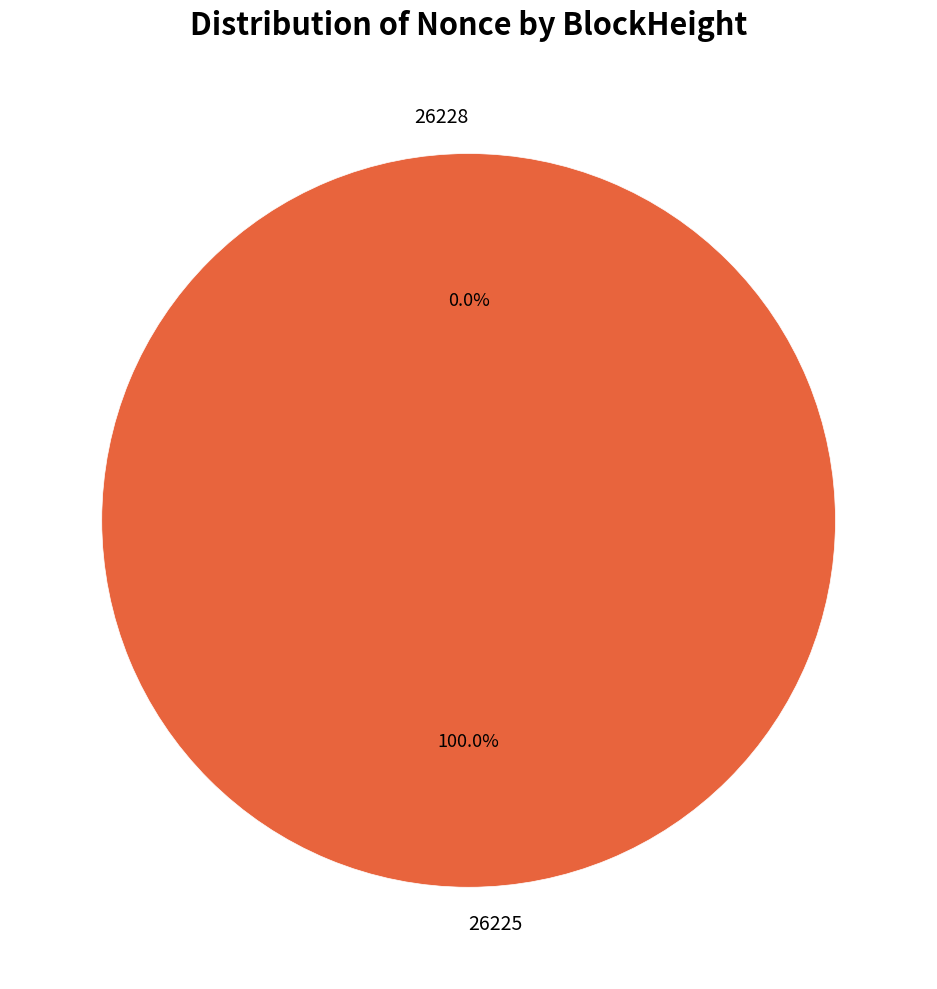

Does 26228 represent more than half of the total?

No